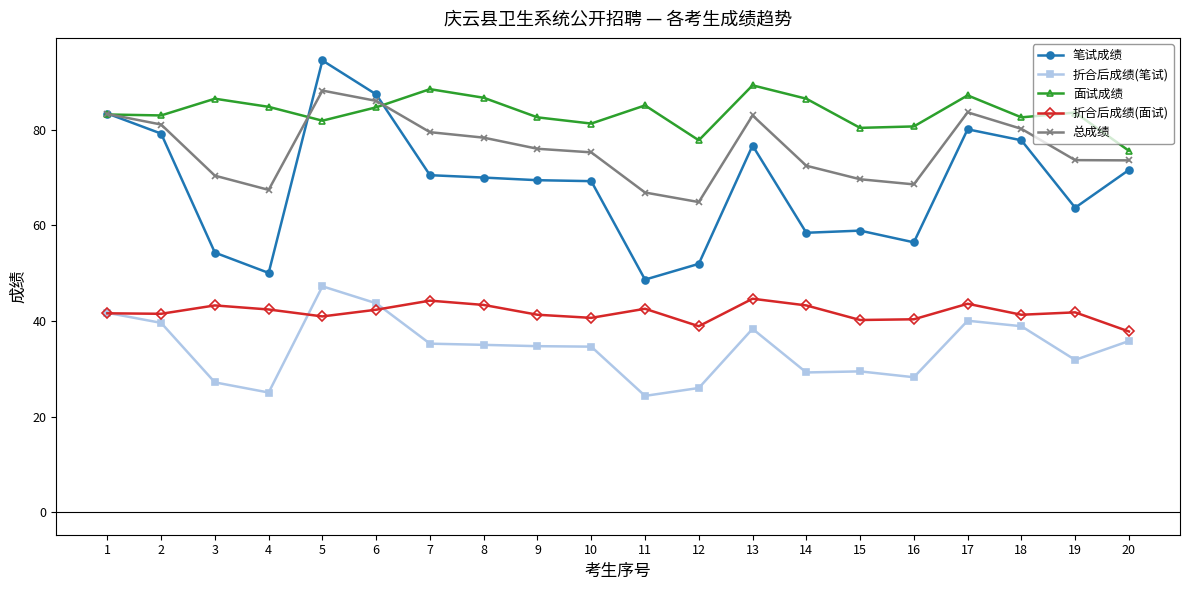

What is the minimum value shown in the chart?

24.3